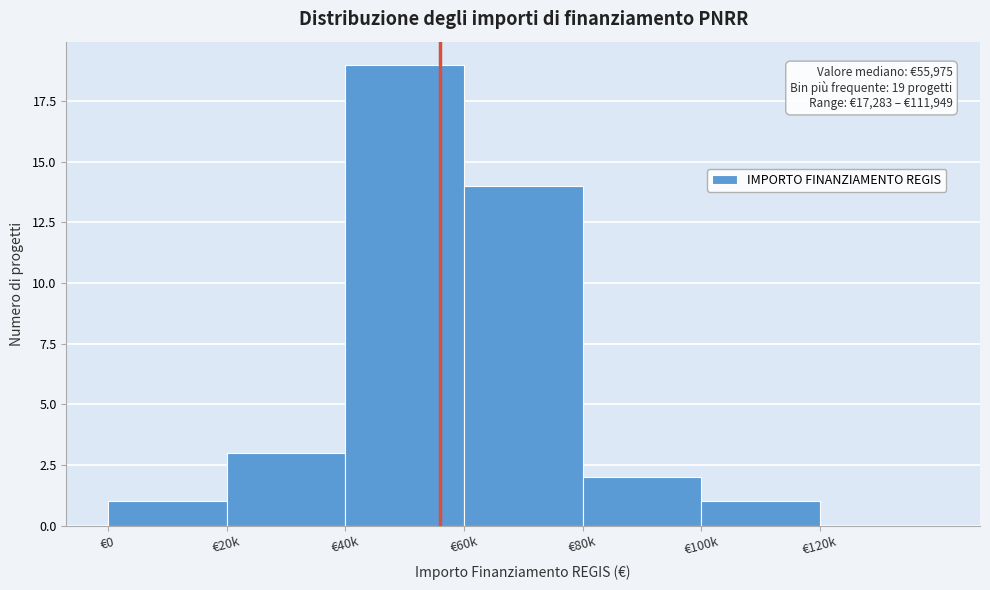

Reading left to right, transcribe all the data shown in this chart.

€0=1	€20k=3	€40k=19	€60k=14	€80k=2	€100k=1	€120k=0